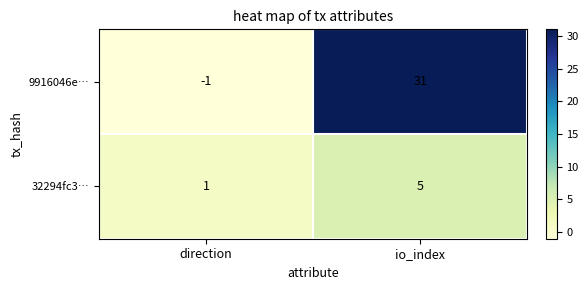

How many values in the 9916046e… series are below 31?

1